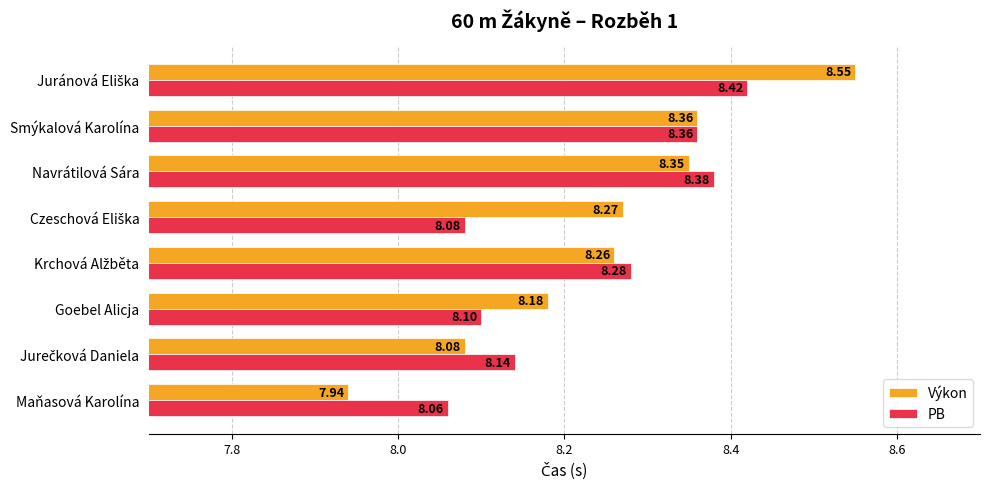

Which series has the widest spread of values?

Výkon